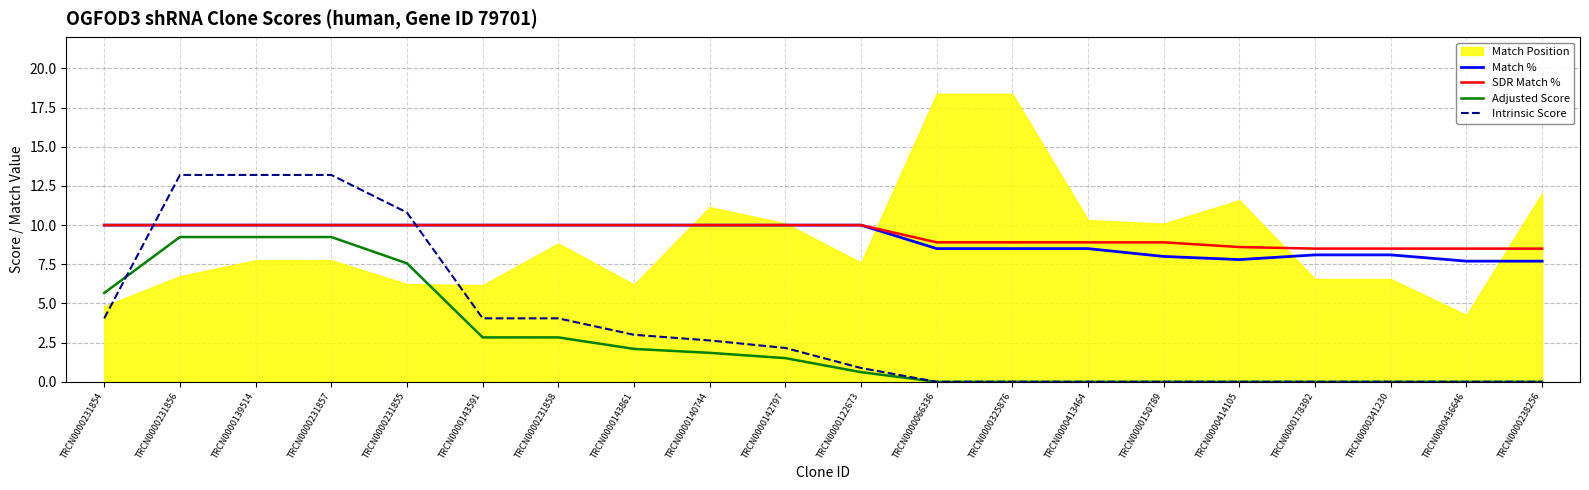

How many categories are shown in the chart?

20